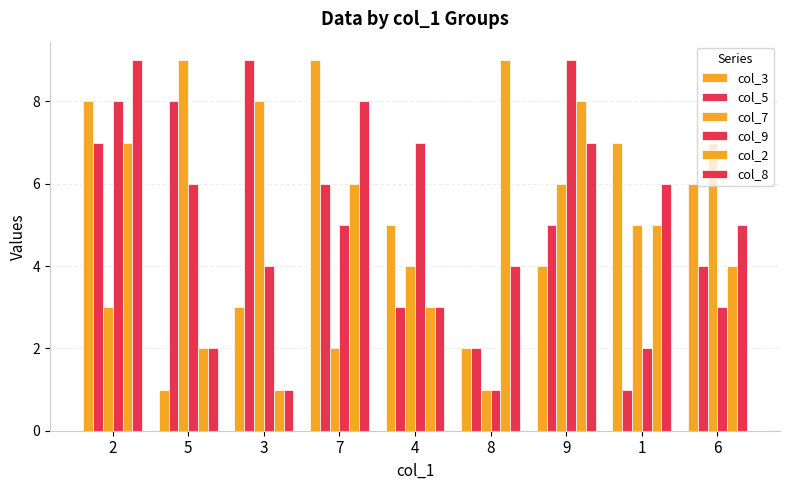

Is it true that col_3 equals 7 at 1?

True